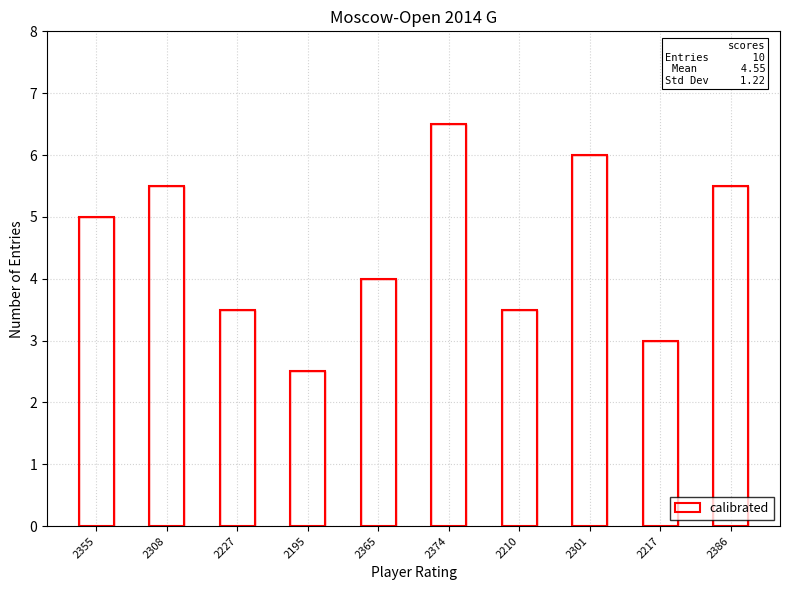

At which label does the data first exceed 5?

2308